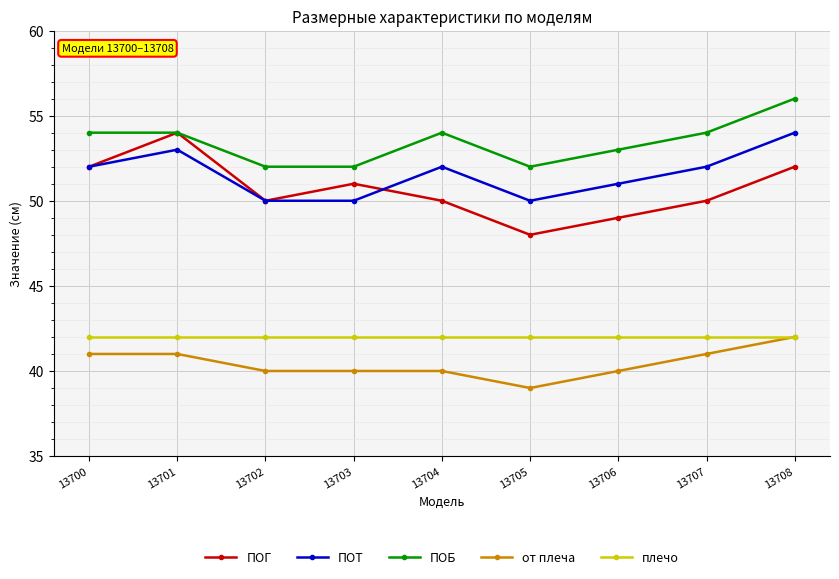

Which series changed the most between 13700 and 13705?

ПОГ